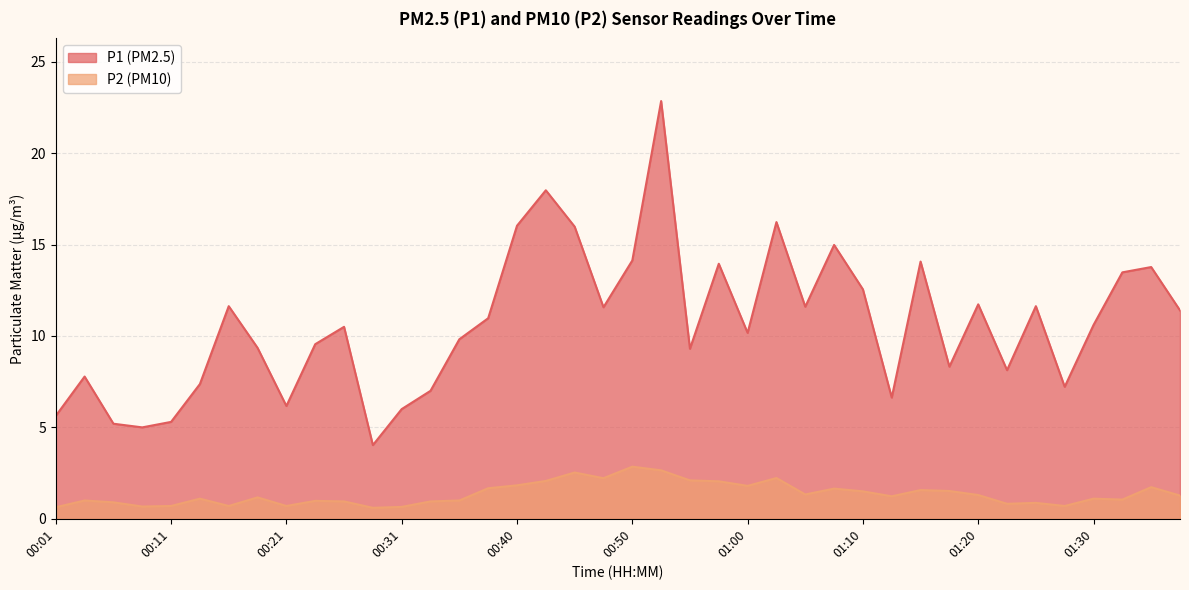

Which series has the widest spread of values?

P1 (PM2.5)